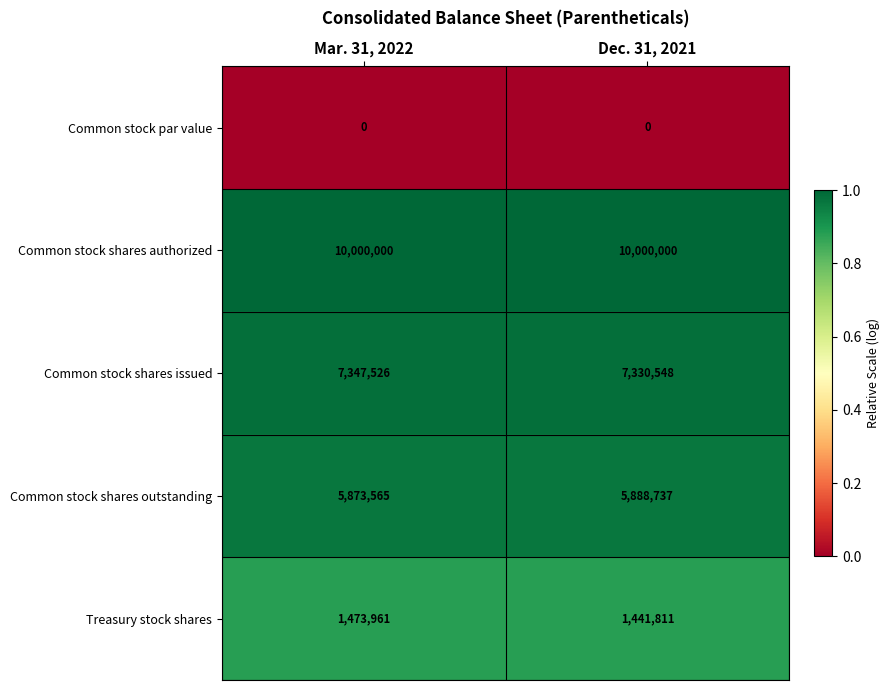

The Common stock par value series shows 0 at Mar. 31, 2022. True or false?

True